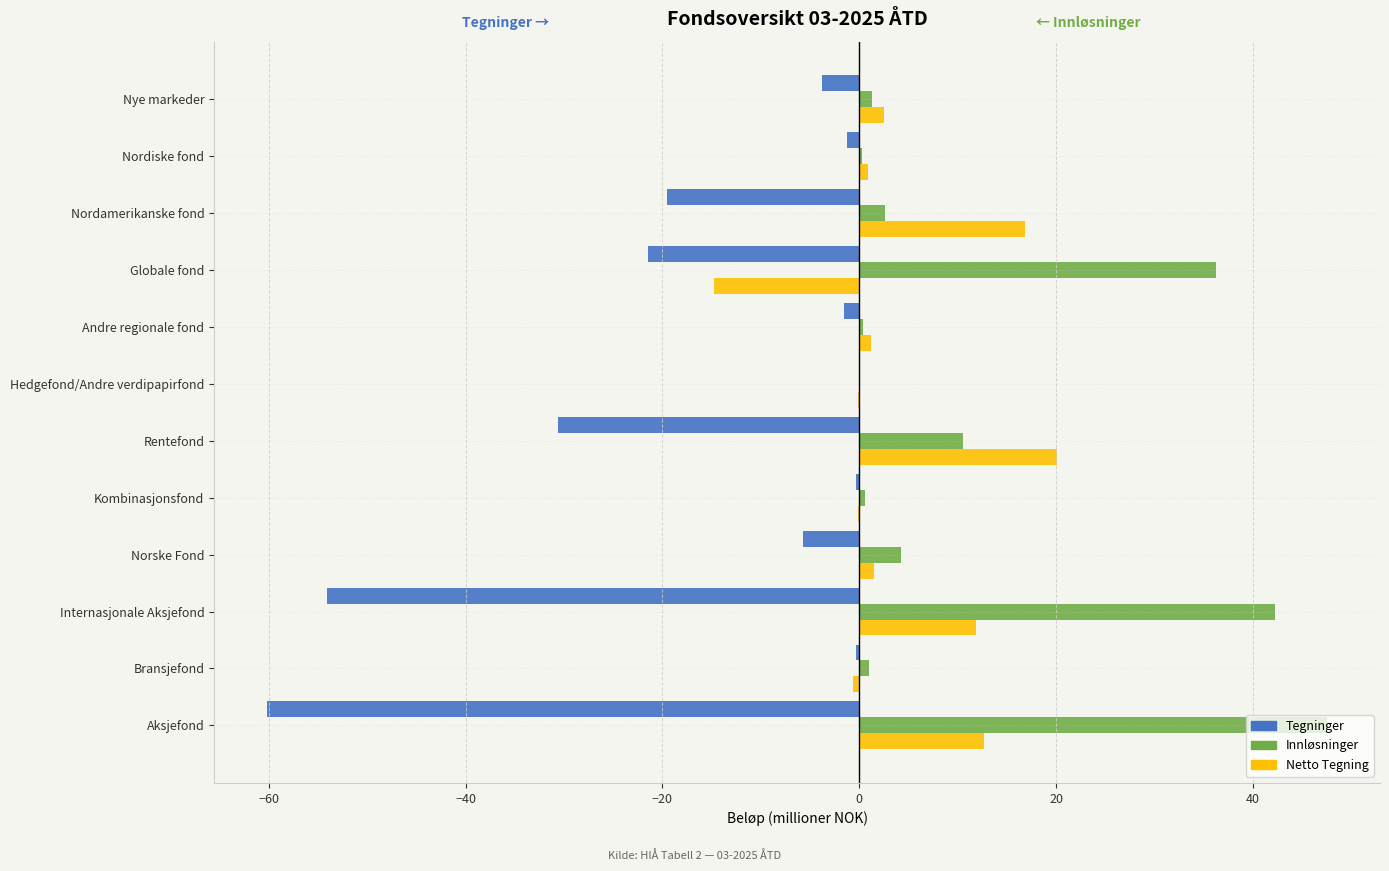

True or false: Netto Tegning has a value of 20.1 at Rentefond.

True